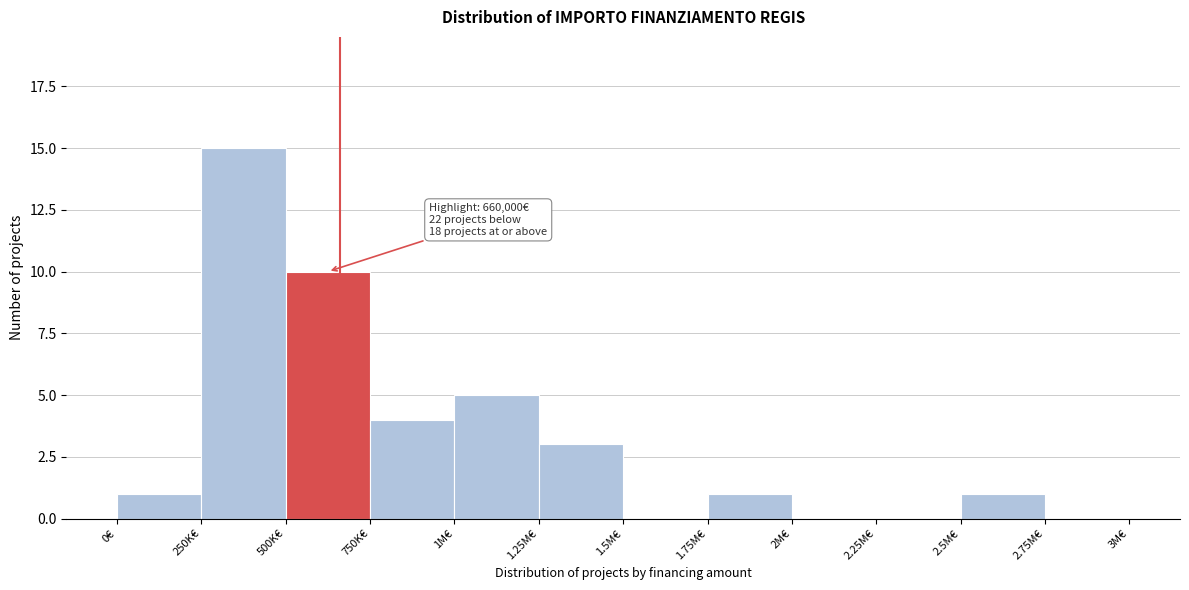

Reading left to right, extract all data points from this chart.

0€=1	250K€=15	500K€=10	750K€=4	1M€=5	1.25M€=3	1.5M€=0	1.75M€=1	2M€=0	2.25M€=0	2.5M€=1	2.75M€=0